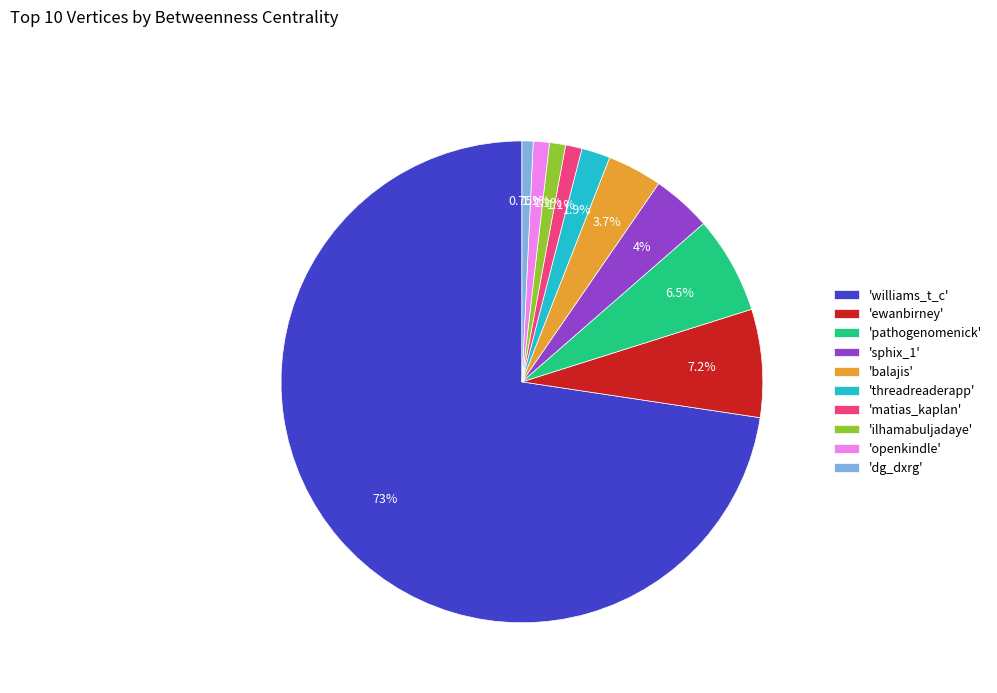

Which slice is the largest?

'williams_t_c'